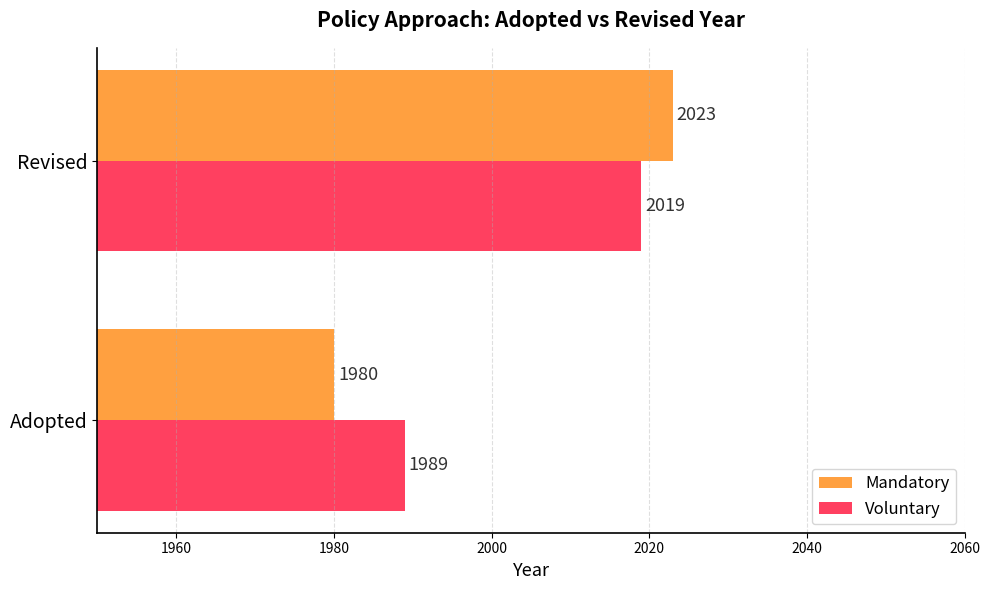

Which series changed the most between Adopted and Revised?

Mandatory